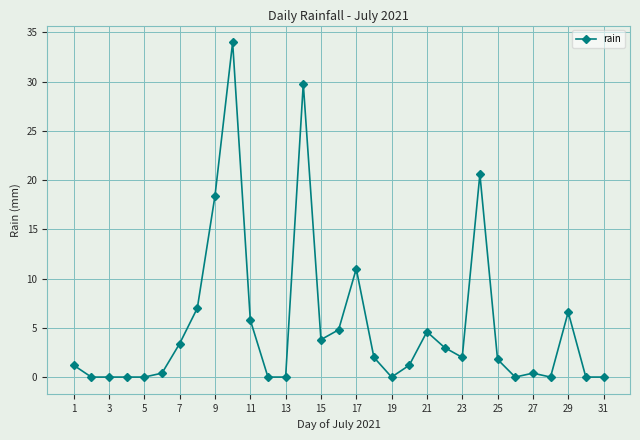

How many distinct data groups are displayed?

1